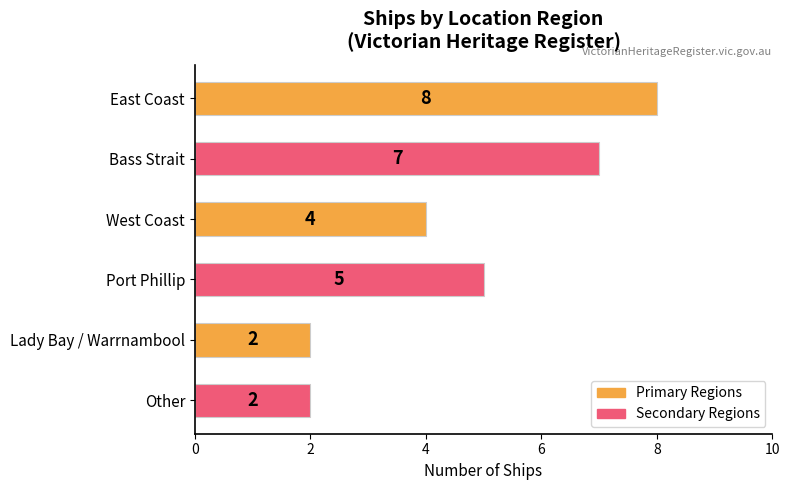

Is it true that the value at Other is 1?

False